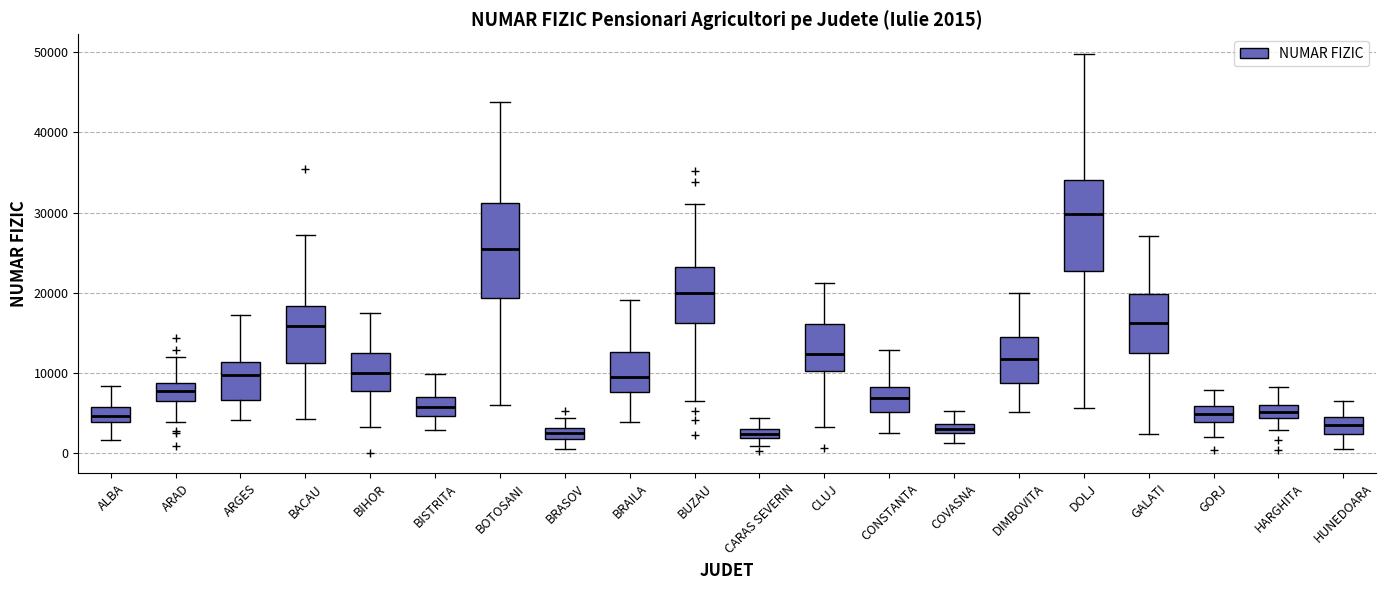

Which box's median line is the highest?

DOLJ